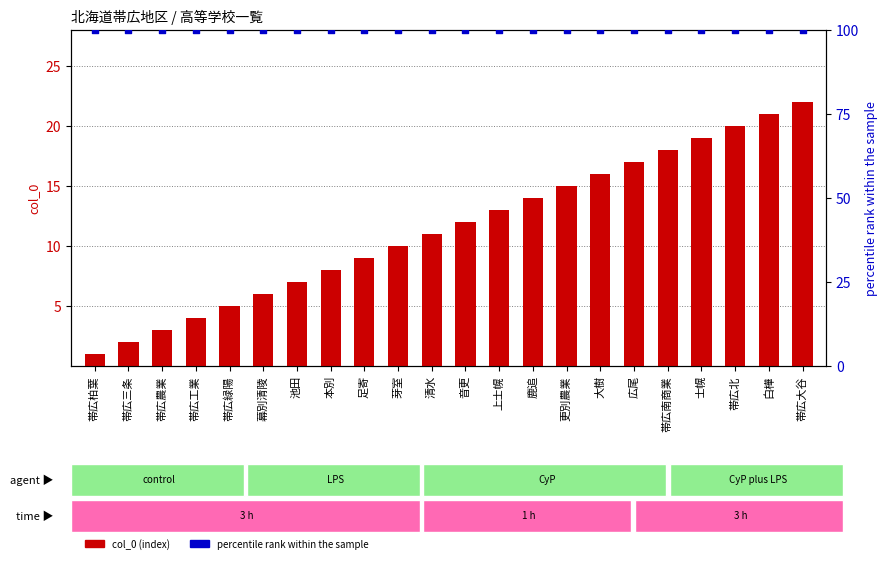

At which category is the sum across all series the highest?

帯広大谷